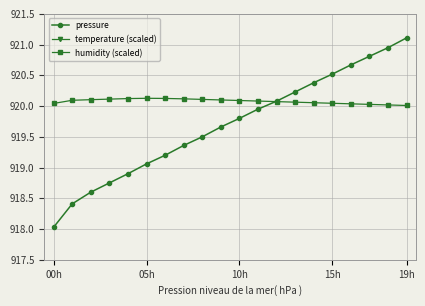

Where does the pressure series first go above 919?

05h